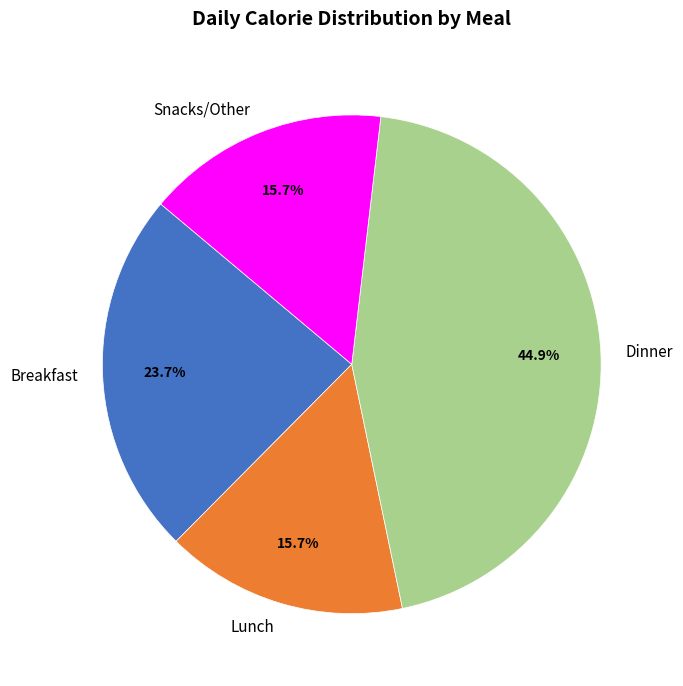

What percentage is the Snacks/Other slice, to the nearest percent?

16%